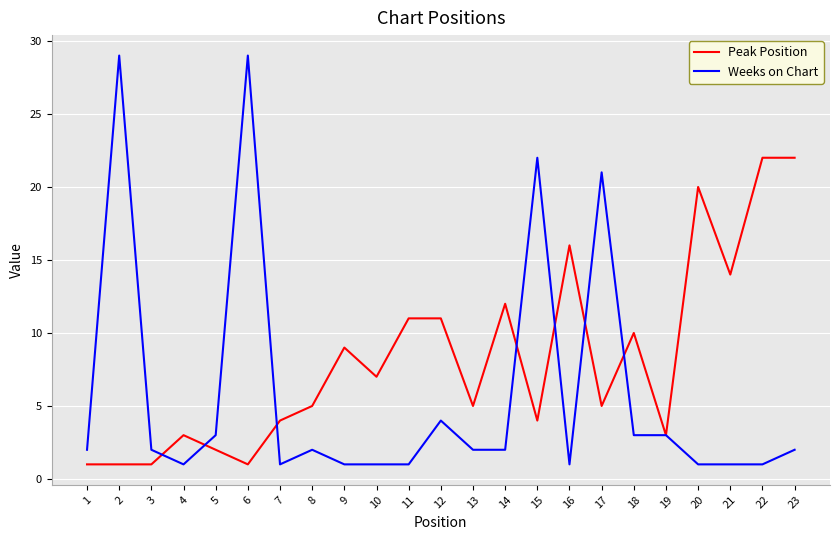

Between 2 and 18, which series saw the biggest shift?

Weeks on Chart